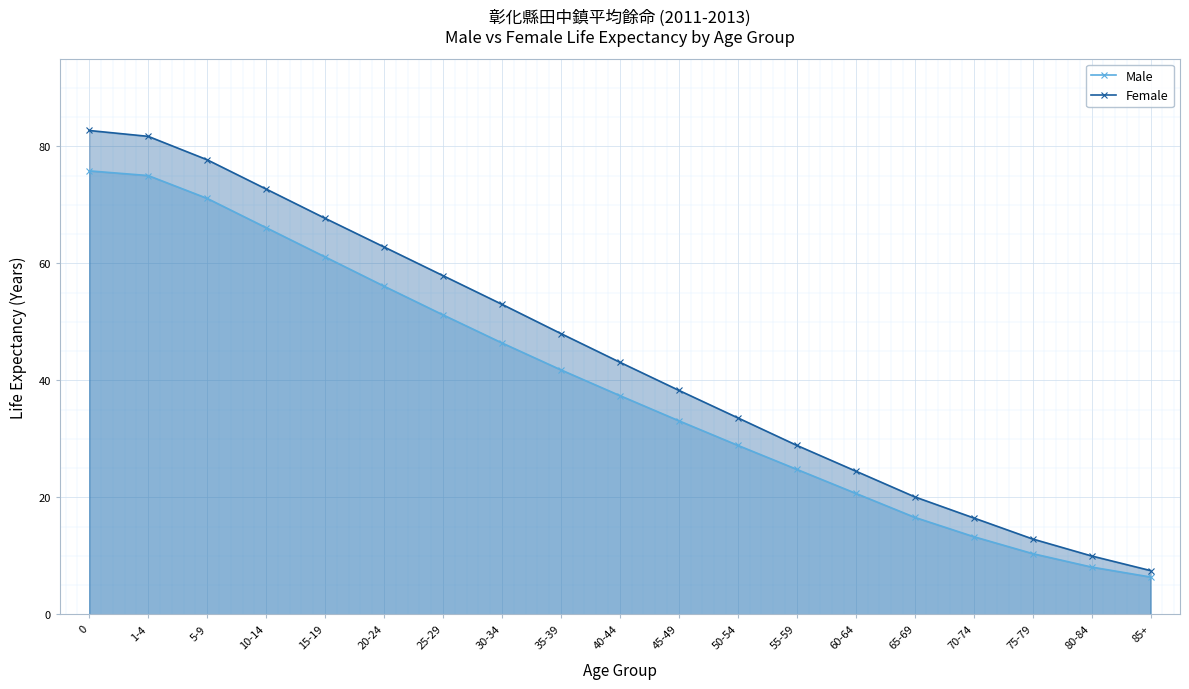

What is the value of the Female point at the 12th from the left?

33.6